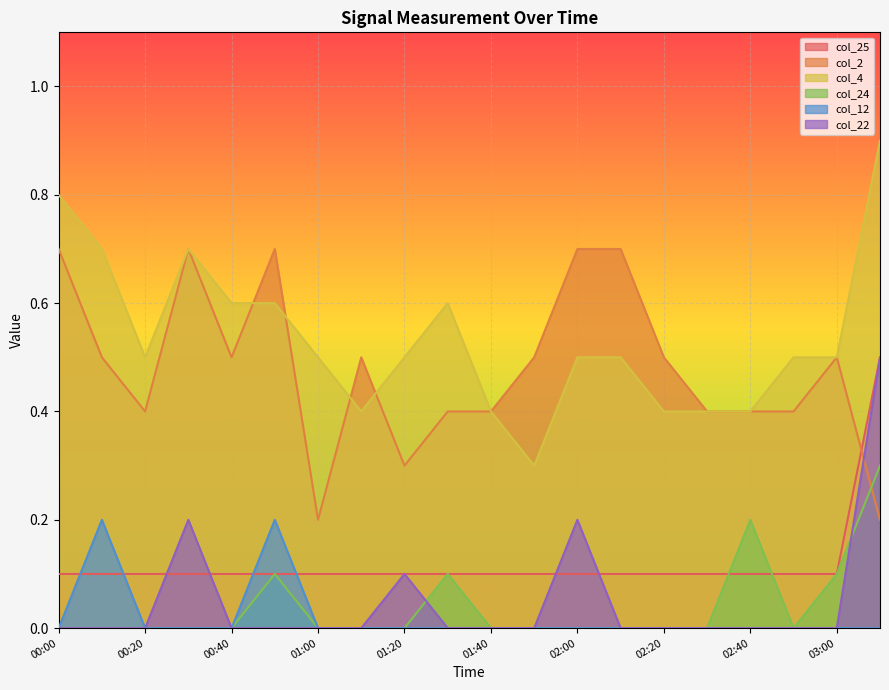

What is the total value across all series at 00:40?

1.2